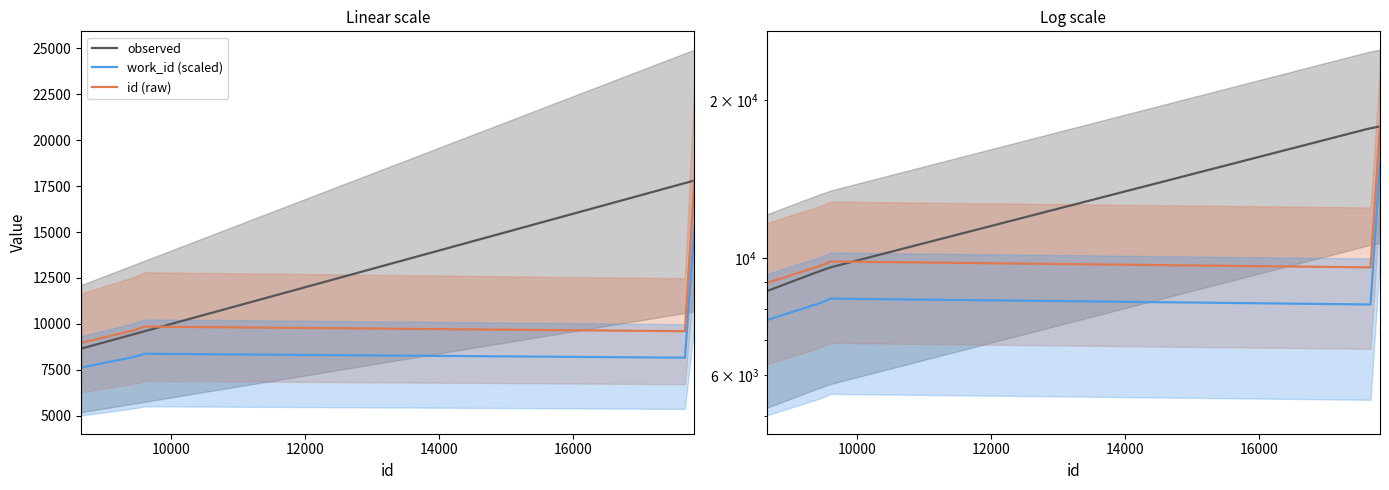

How many categories are shown in the chart?

10